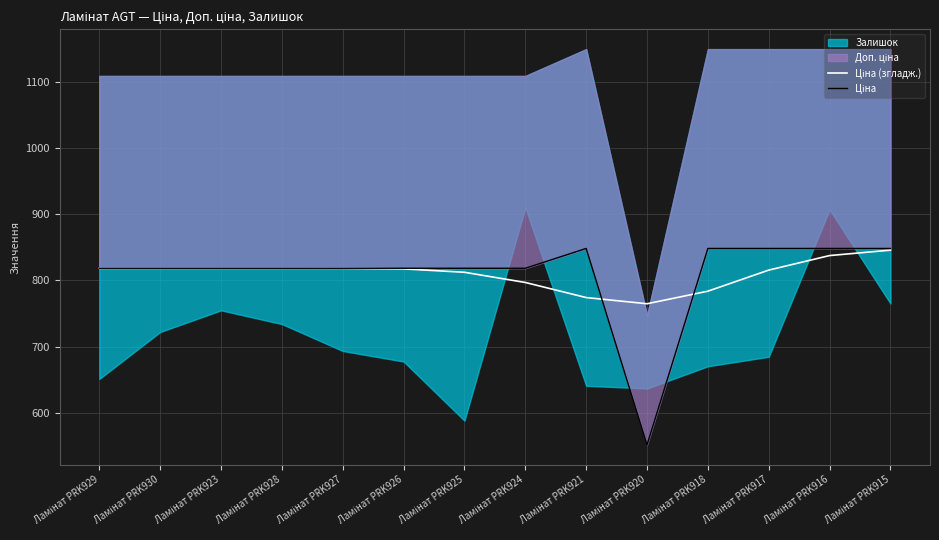

What position from the right is Ламінат PRK930?

13